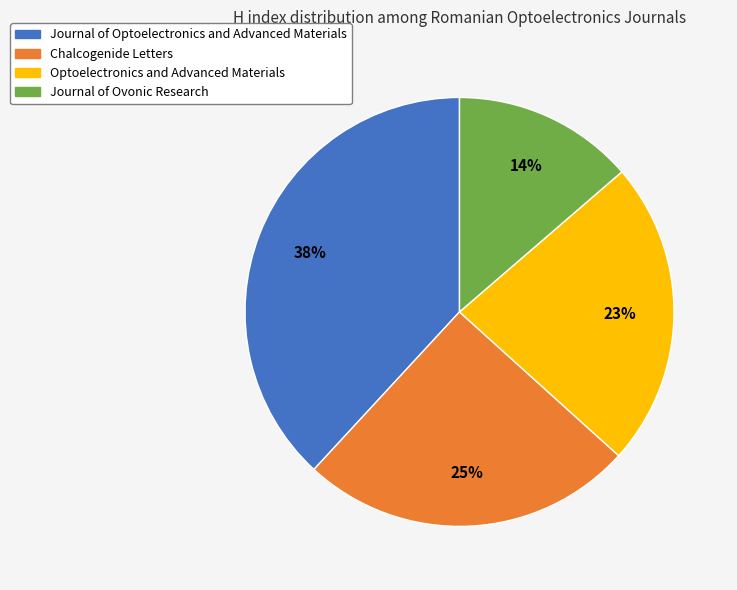

Does Optoelectronics and Advanced Materials represent more than half of the total?

No